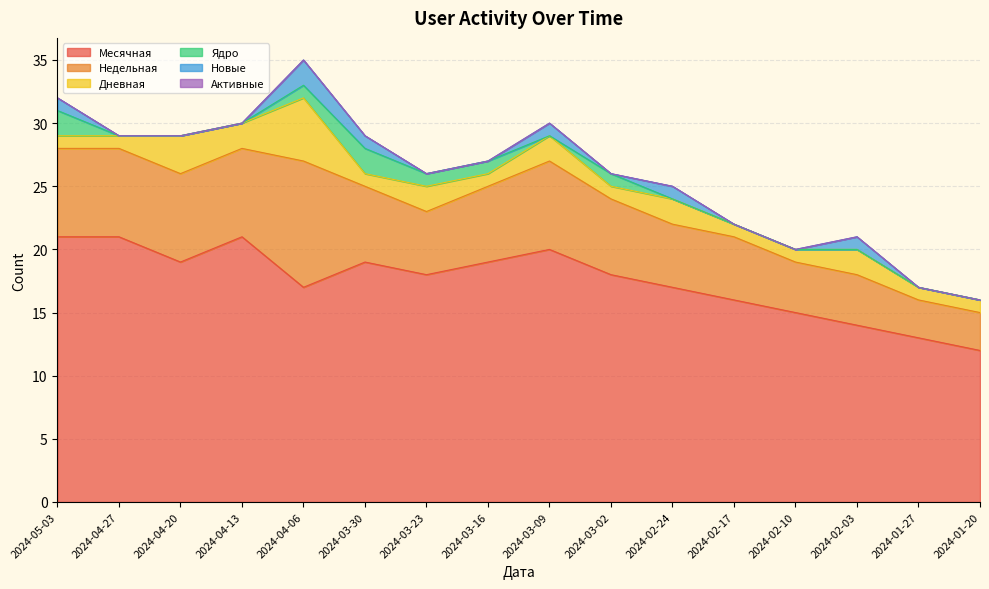

Which category has the highest value in the Активные series?

2024-05-03